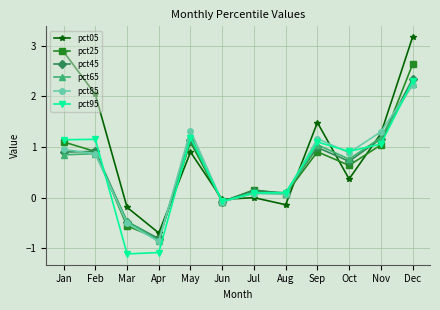

Which series changed the most between Jan and May?

pct05